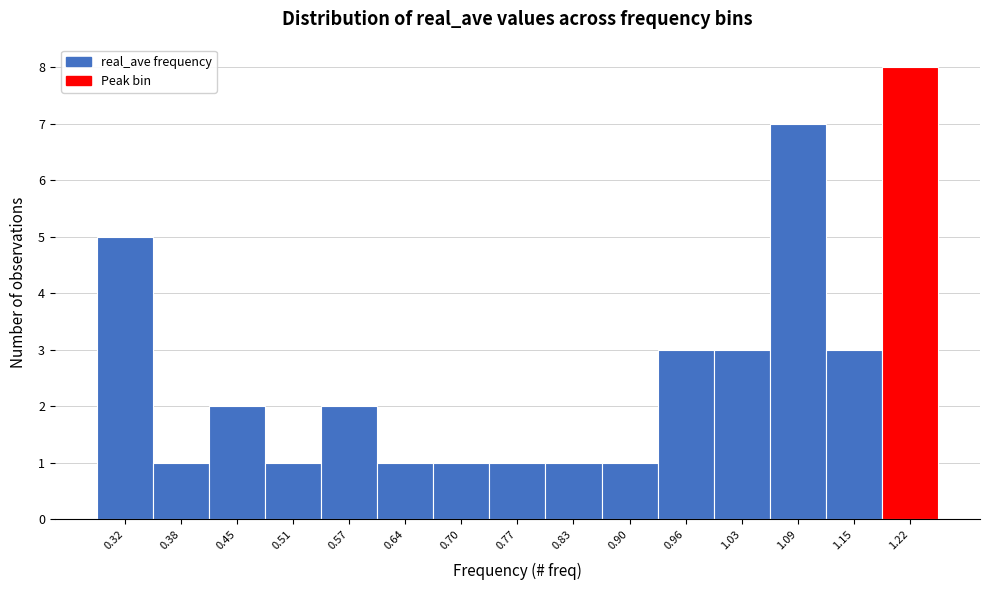

Reading left to right, transcribe this chart: for each bar, give the range it covers on the x-axis and its height. Neither the bar edges nor the heights are printed on the chart, so give them approximately, as read against the axes.

0.28 to 0.35: 5
0.35 to 0.41: 1
0.41 to 0.48: 2
0.48 to 0.54: 1
0.54 to 0.61: 2
0.61 to 0.67: 1
0.67 to 0.74: 1
0.74 to 0.80: 1
0.80 to 0.86: 1
0.86 to 0.93: 1
0.93 to 0.99: 3
0.99 to 1.06: 3
1.06 to 1.12: 7
1.12 to 1.19: 3
1.19 to 1.25: 8